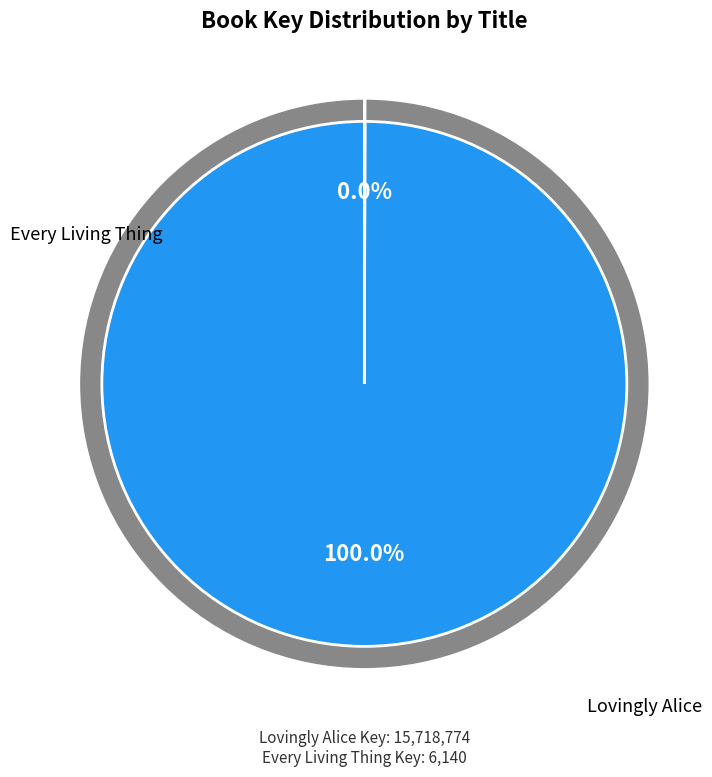

Which category accounts for the majority?

Lovingly Alice